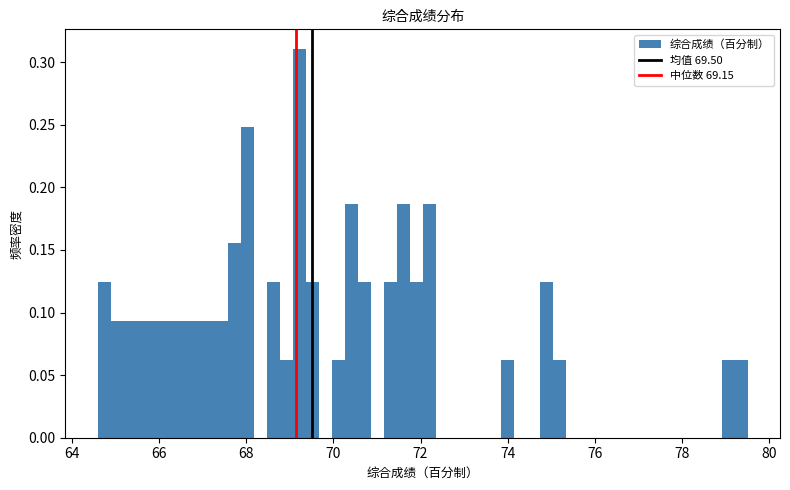

Around what value on the x-axis is the tallest bar? Give the approximate position of its centre, as read against the axis.

69.2